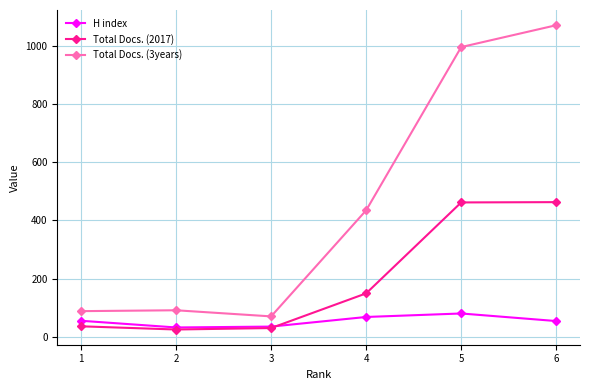

Which series has the largest total across all categories?

Total Docs. (3years)